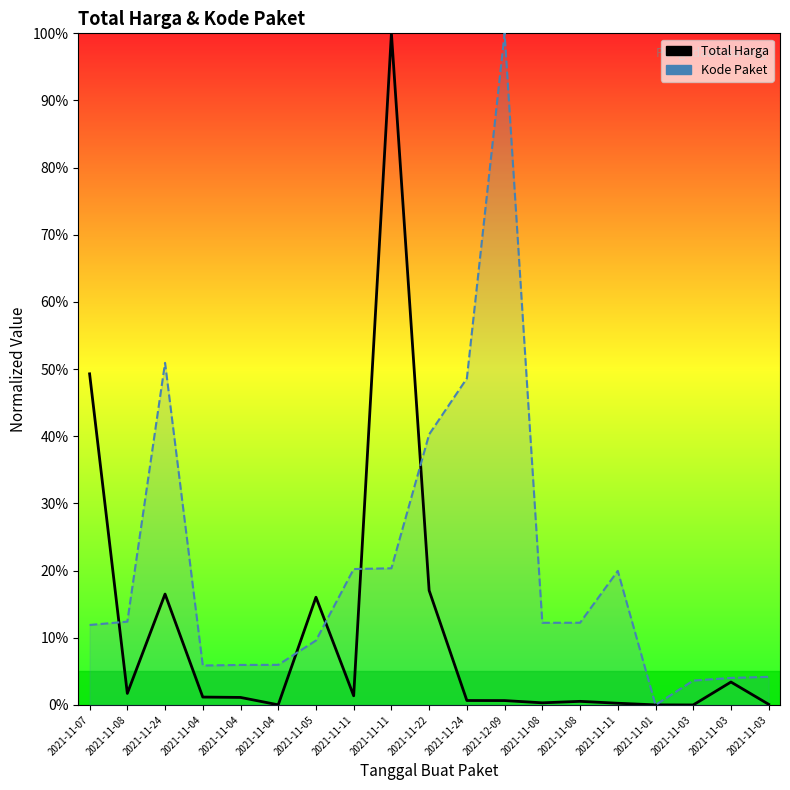

Which series has the largest total across all categories?

Kode Paket